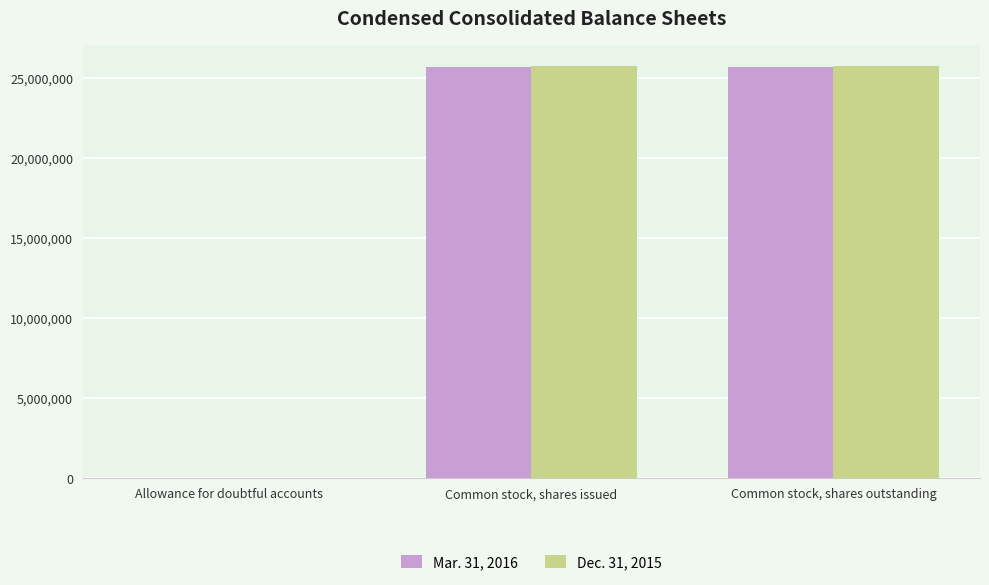

Are the bars horizontal?

No